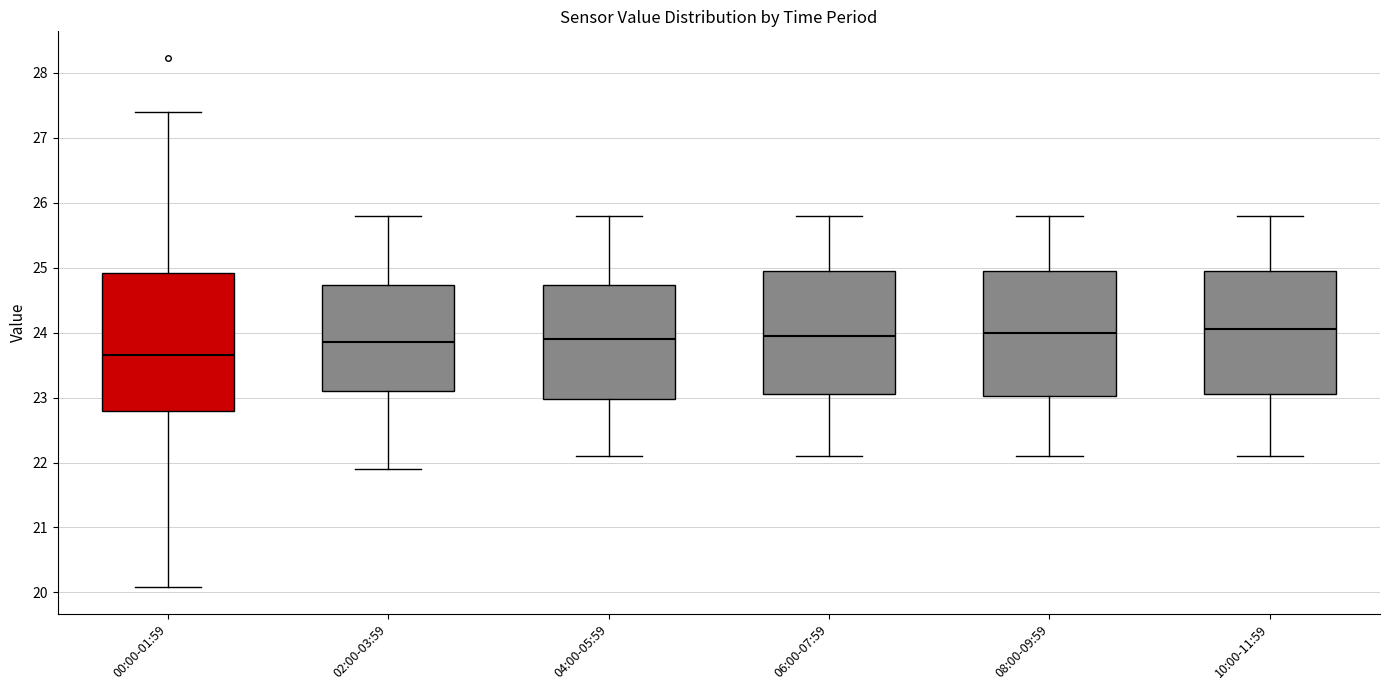

Reading left to right, read every box against the y-axis: the position of its median line, the range the box covers, and the ends of its whiskers. The values are not printed on the chart, so give them approximately, as read against the axis.

00:00-01:59: median 23.7, box 22.8 to 24.9, whiskers 20.1 to 27.4
02:00-03:59: median 23.9, box 23.1 to 24.7, whiskers 21.9 to 25.8
04:00-05:59: median 23.9, box 23.0 to 24.7, whiskers 22.1 to 25.8
06:00-07:59: median 24.0, box 23.1 to 25.0, whiskers 22.1 to 25.8
08:00-09:59: median 24.0, box 23.0 to 25.0, whiskers 22.1 to 25.8
10:00-11:59: median 24.1, box 23.1 to 25.0, whiskers 22.1 to 25.8